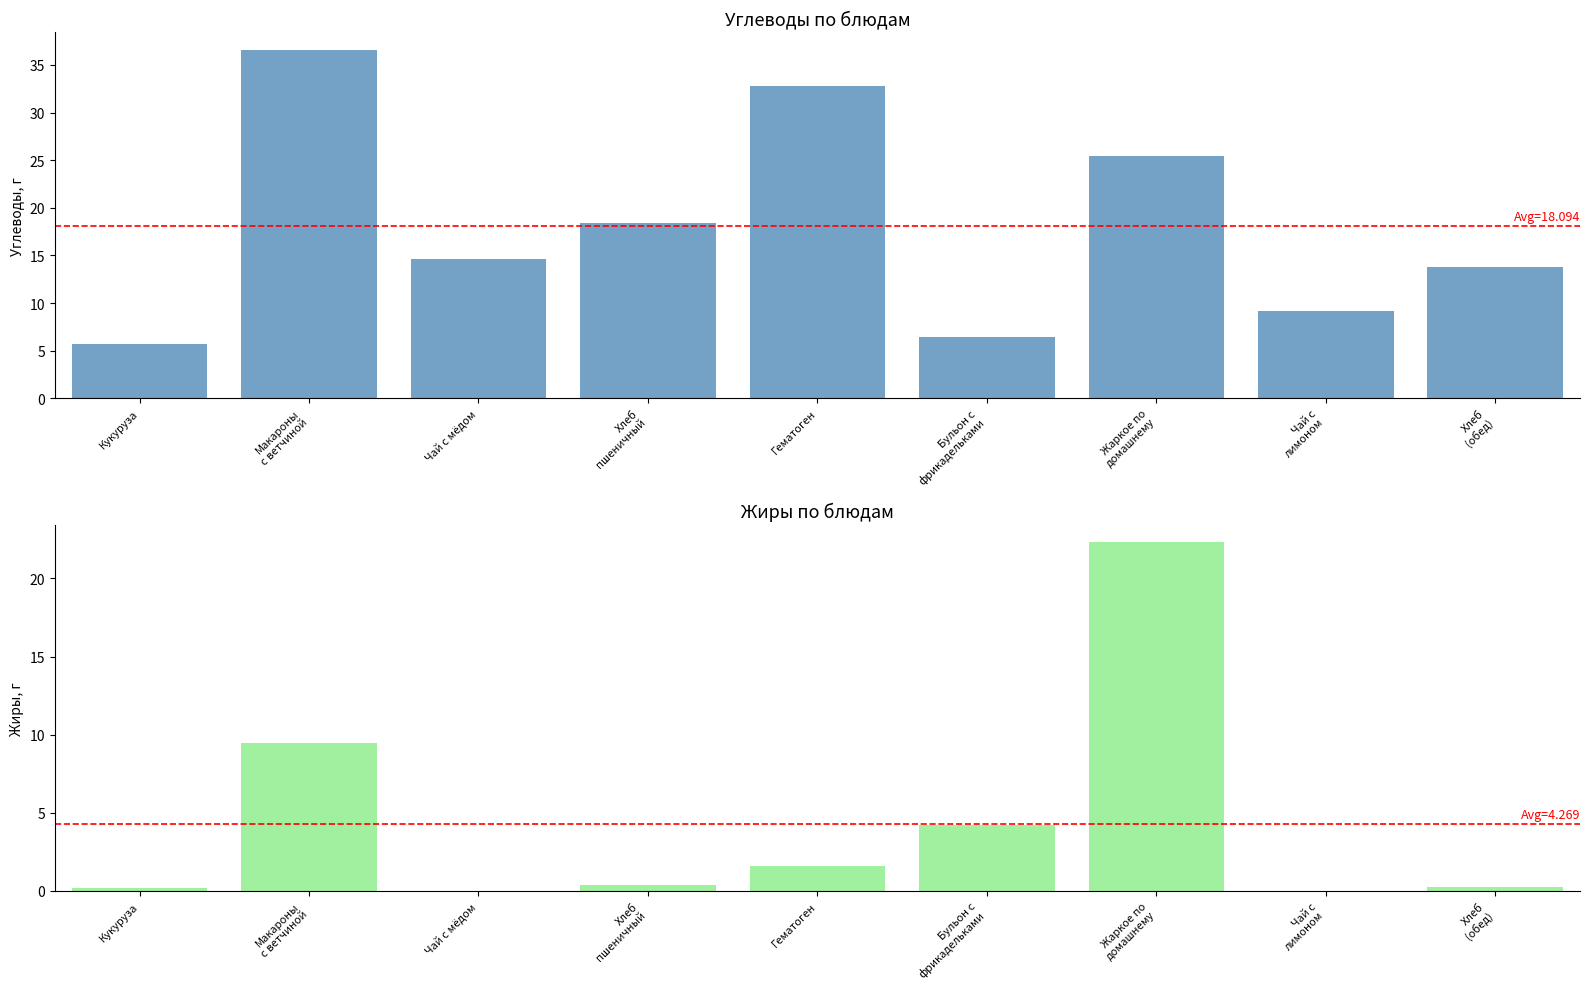

What is the spread (max minus min) of values at Макароны
с ветчиной?

27.1